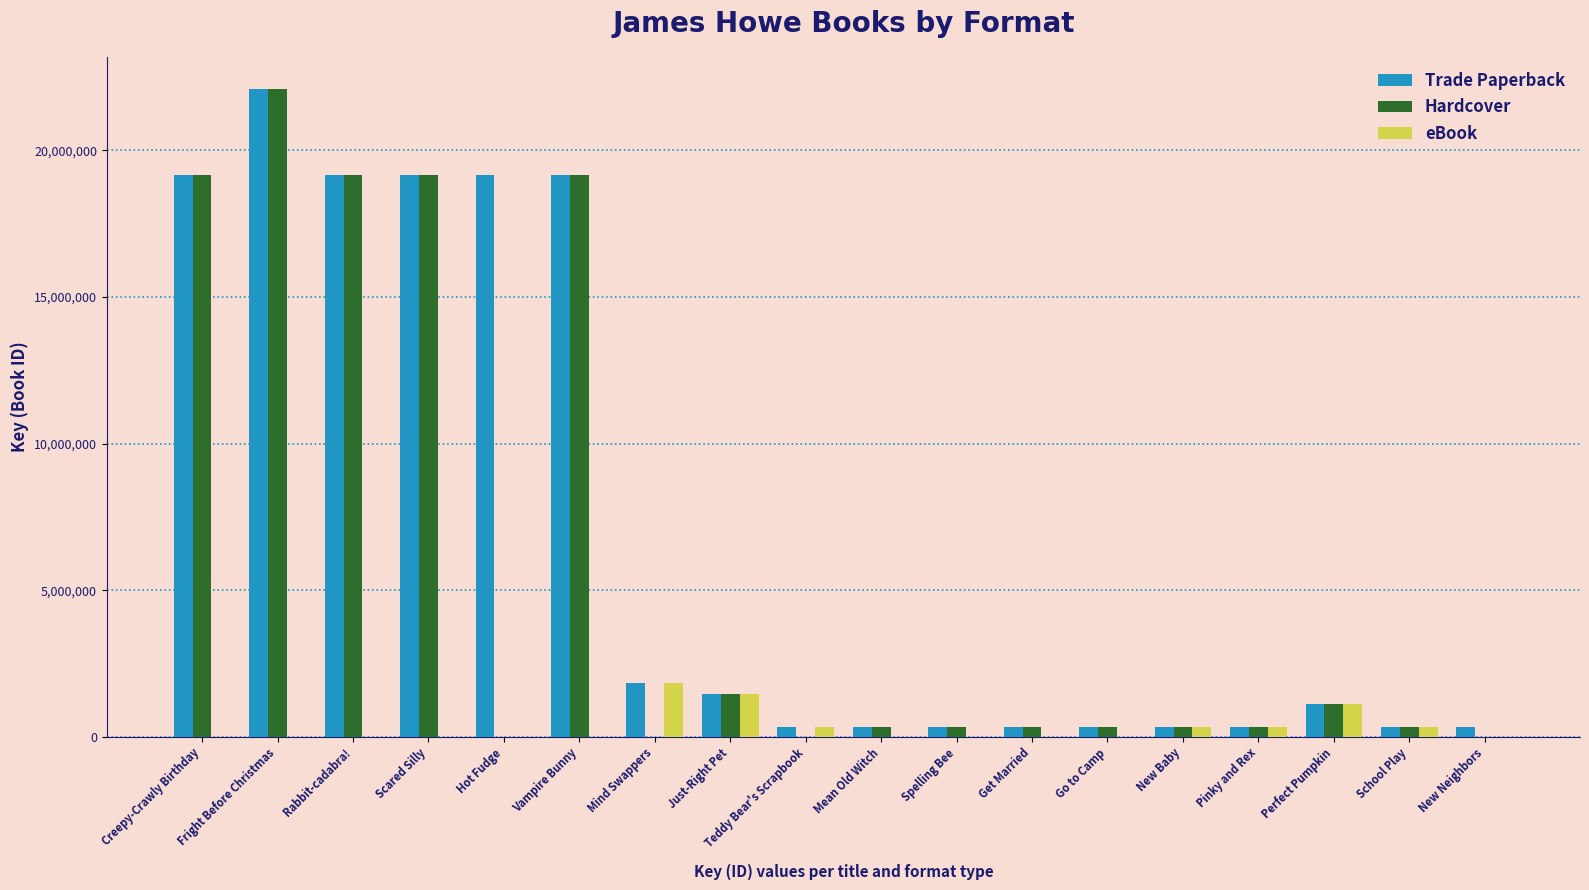

What is the sum of the Hardcover values at Mind Swappers and Vampire Bunny?

19166889